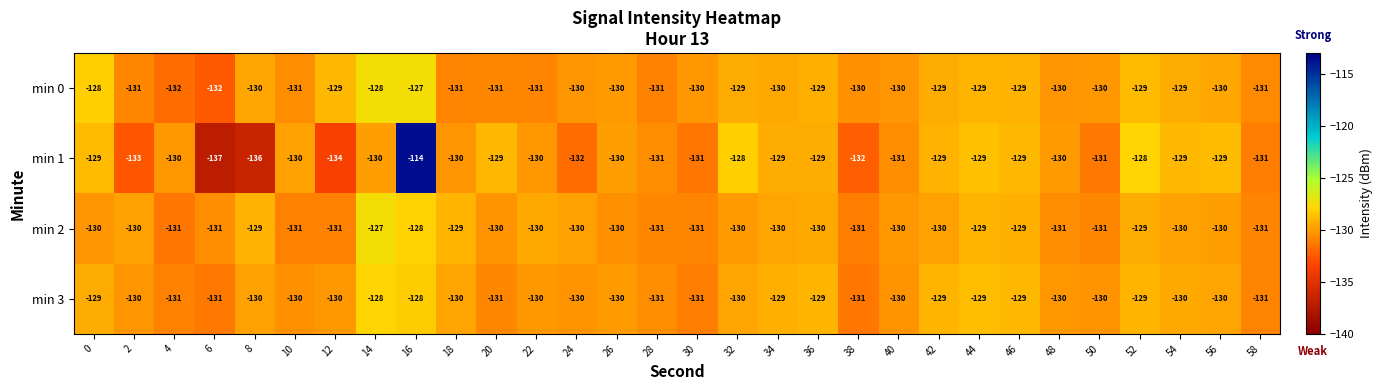

The min 1 series shows -56 at 46. True or false?

False